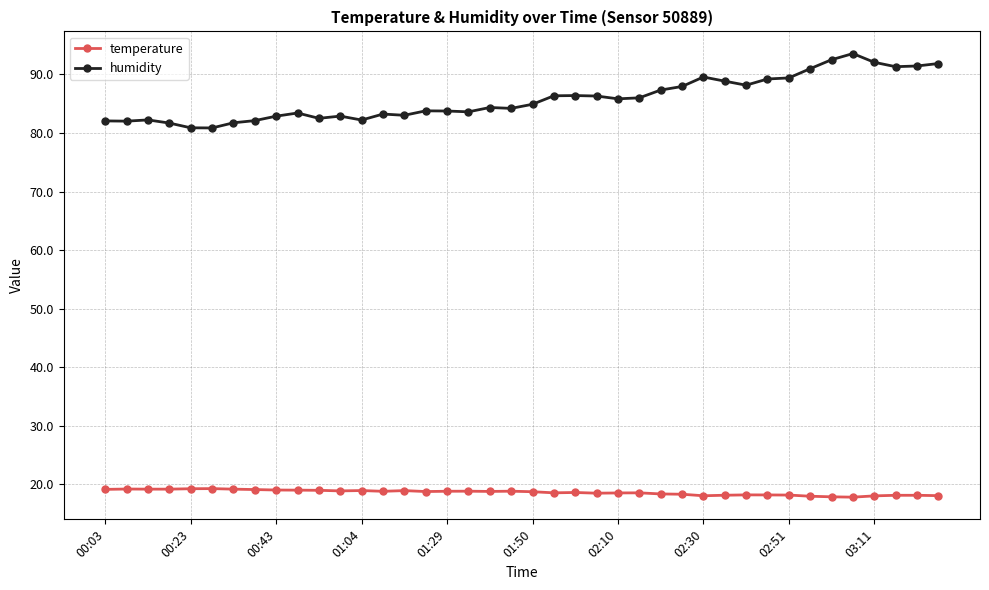

What is the average value of the humidity series?

85.8